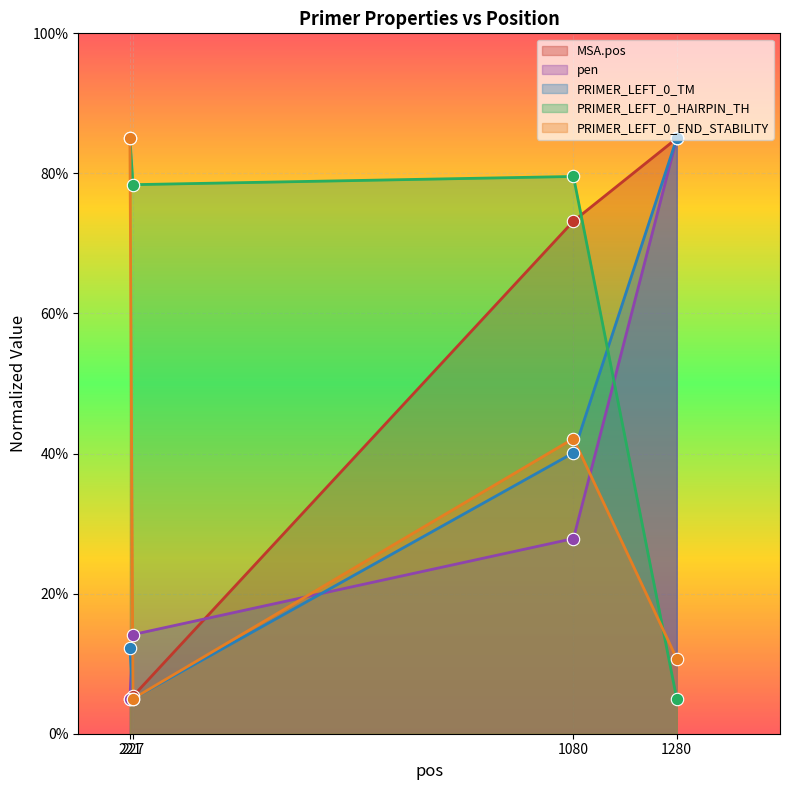

Which series contains the highest Y value?

MSA.pos